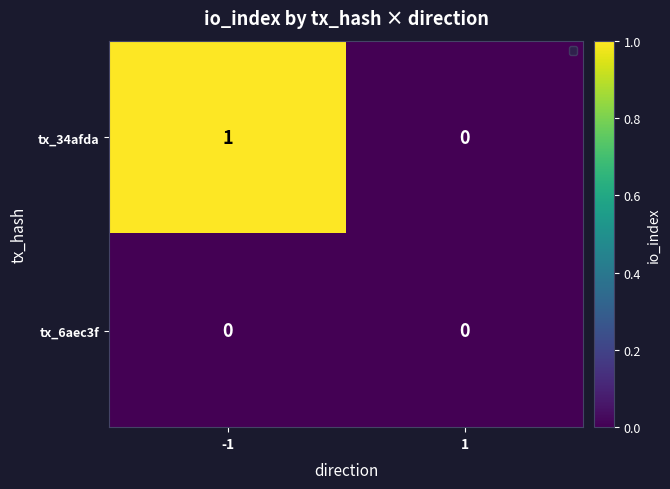

Reading left to right, list all the values displayed in this chart.

tx_34afda: 1	0
tx_6aec3f: 0	0